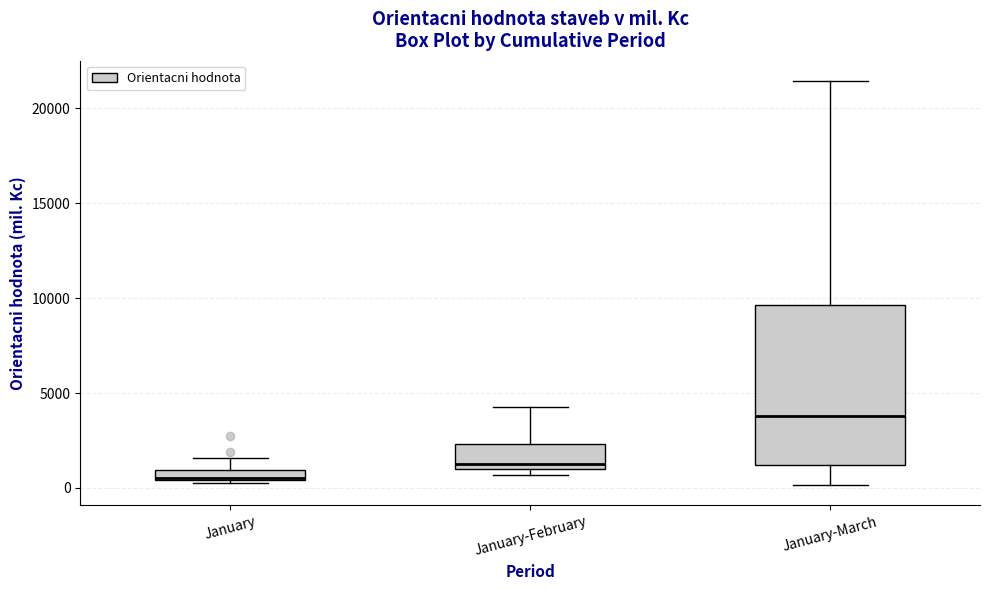

Where does the upper whisker of the box for January-March end on the y-axis? The values are not printed on the chart, so give them approximately, as read against the axis.

21500